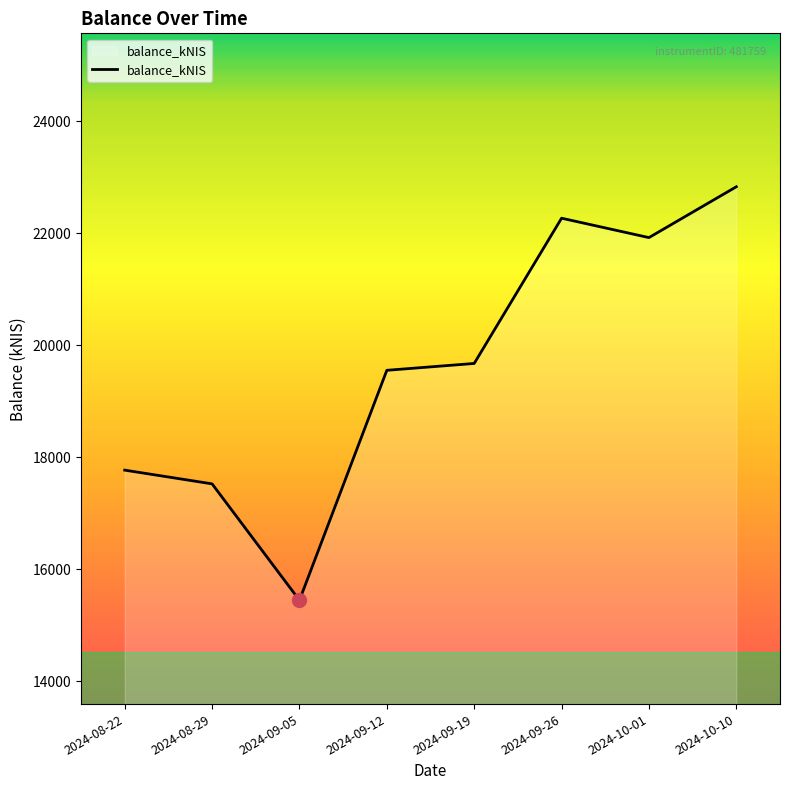

Reading left to right, what are all the values shown in this chart?

2024-08-22=17769.5	2024-08-29=17524.7	2024-09-05=15446.1	2024-09-12=19552.0	2024-09-19=19674.3	2024-09-26=22267.8	2024-10-01=21921.5	2024-10-10=22829.0